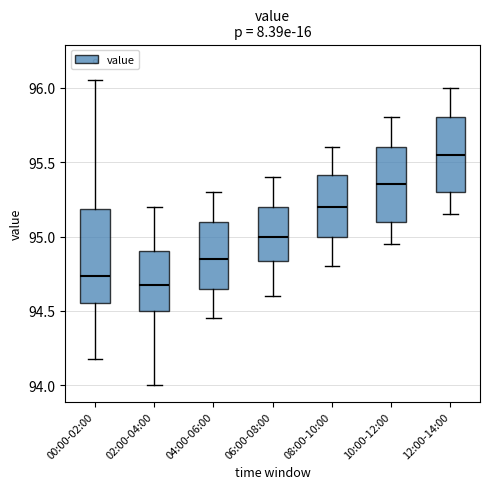

Which box has the highest median line?

12:00-14:00